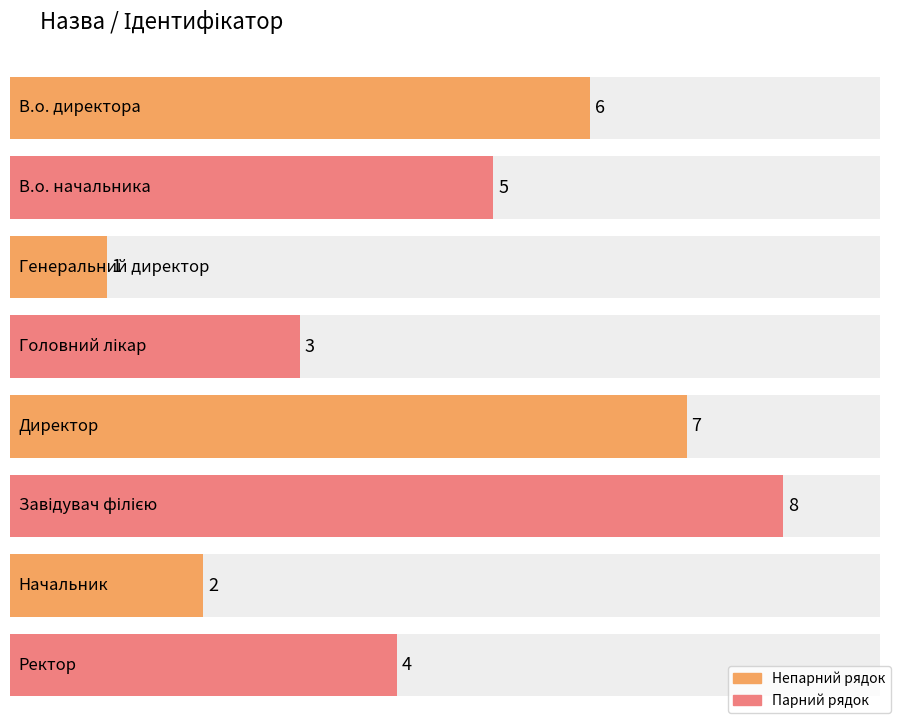

What is the change in value from В.о. начальника to Головний лікар?

-2